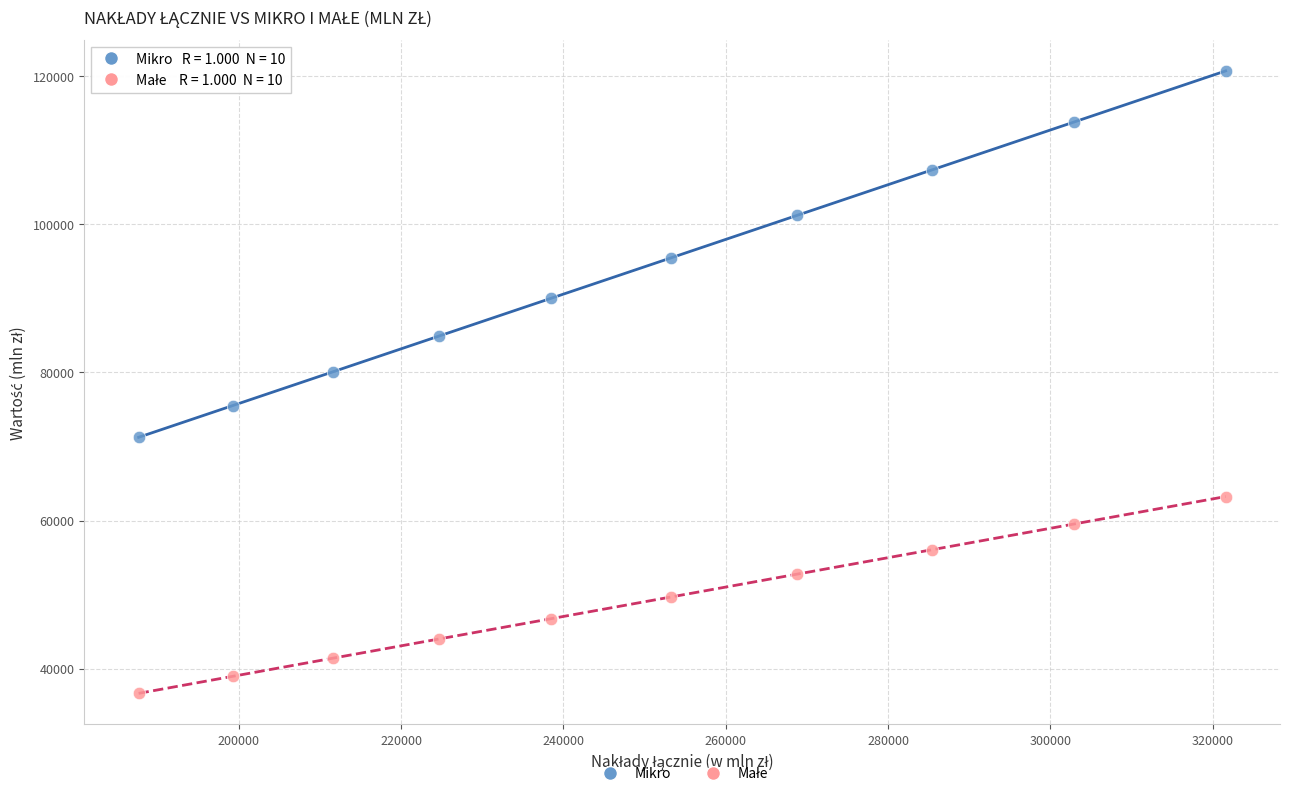

Across all series, what Y value is closest to 78676?

80073.5